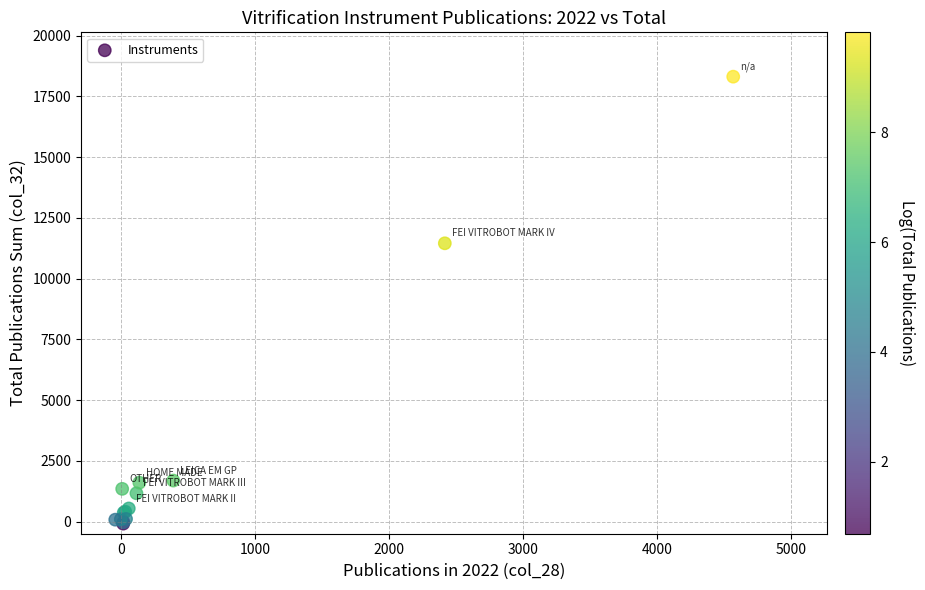

What Y value in the scatter plot is closest to 9112?

11452.6